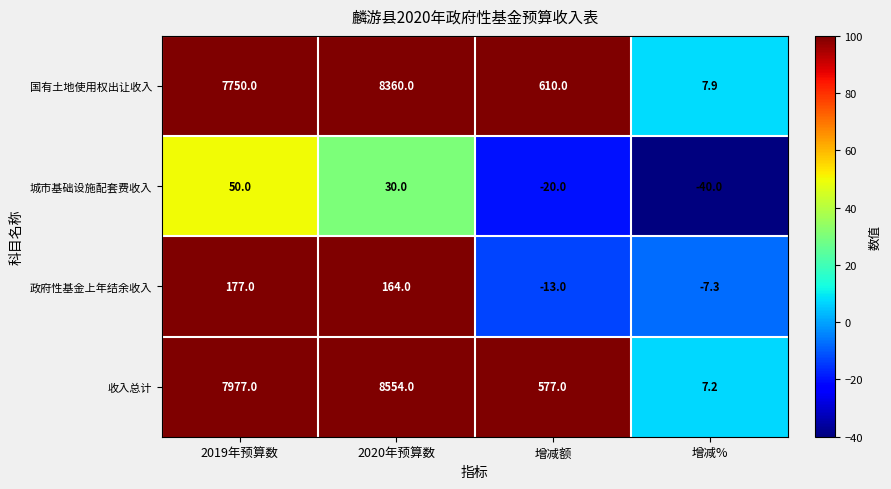

What is the average value of the 城市基础设施配套费收入 series?

5.0